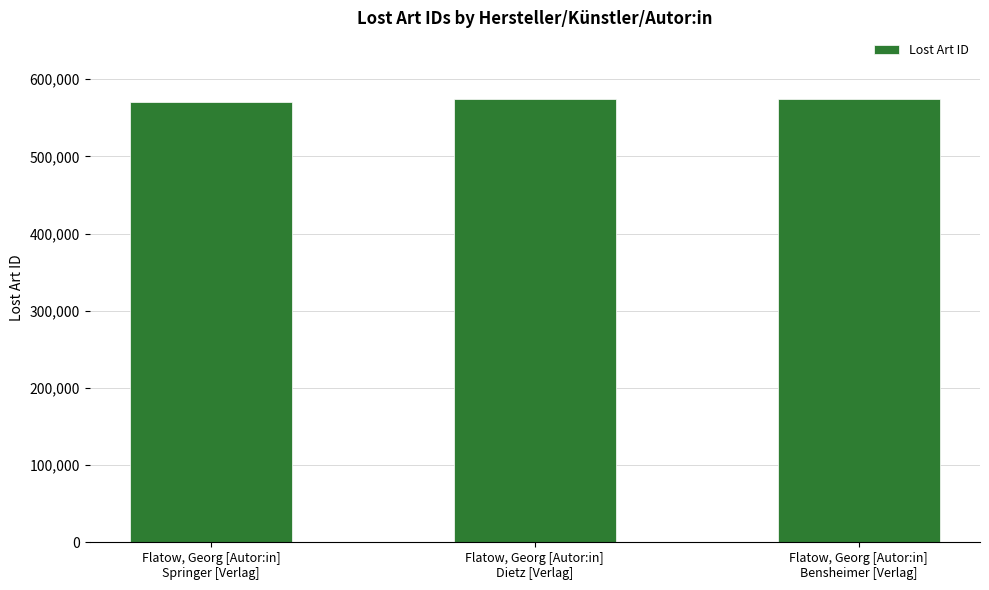

Read the value at Flatow, Georg [Autor:in]
Dietz [Verlag], to the nearest 50.

574500